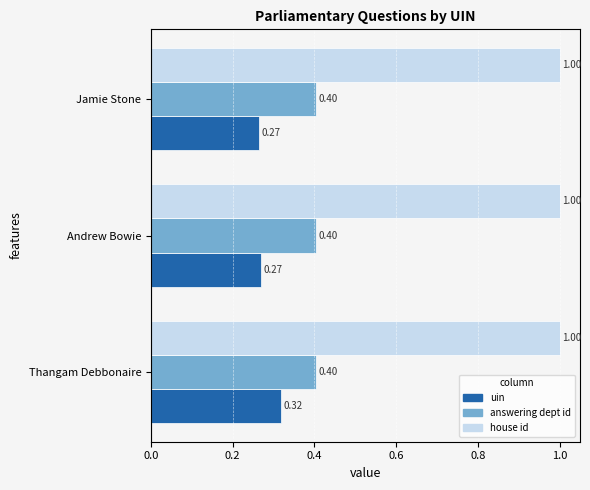

Rank the series at Andrew Bowie from highest to lowest value.

house id, answering dept id, uin